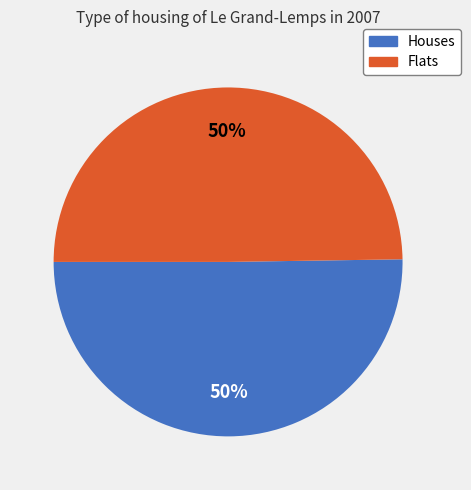

To the nearest percent, what is the average slice percentage?

50%